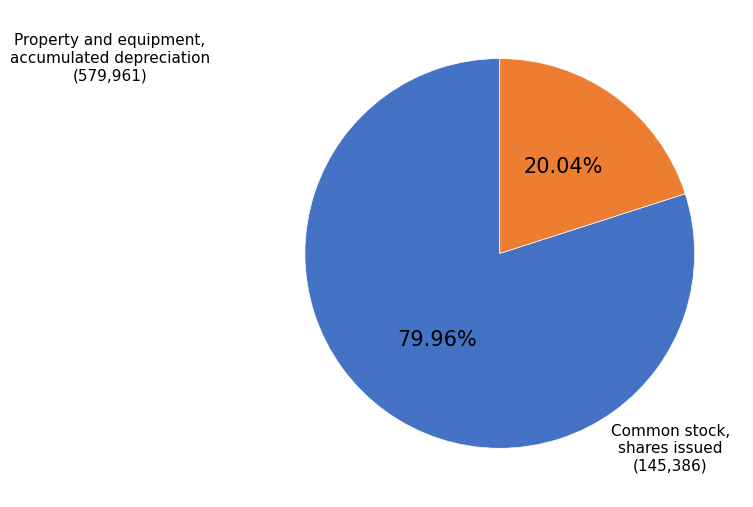

Between Common stock, shares issued and Property and equipment, accumulated depreciation, which is larger?

Property and equipment, accumulated depreciation